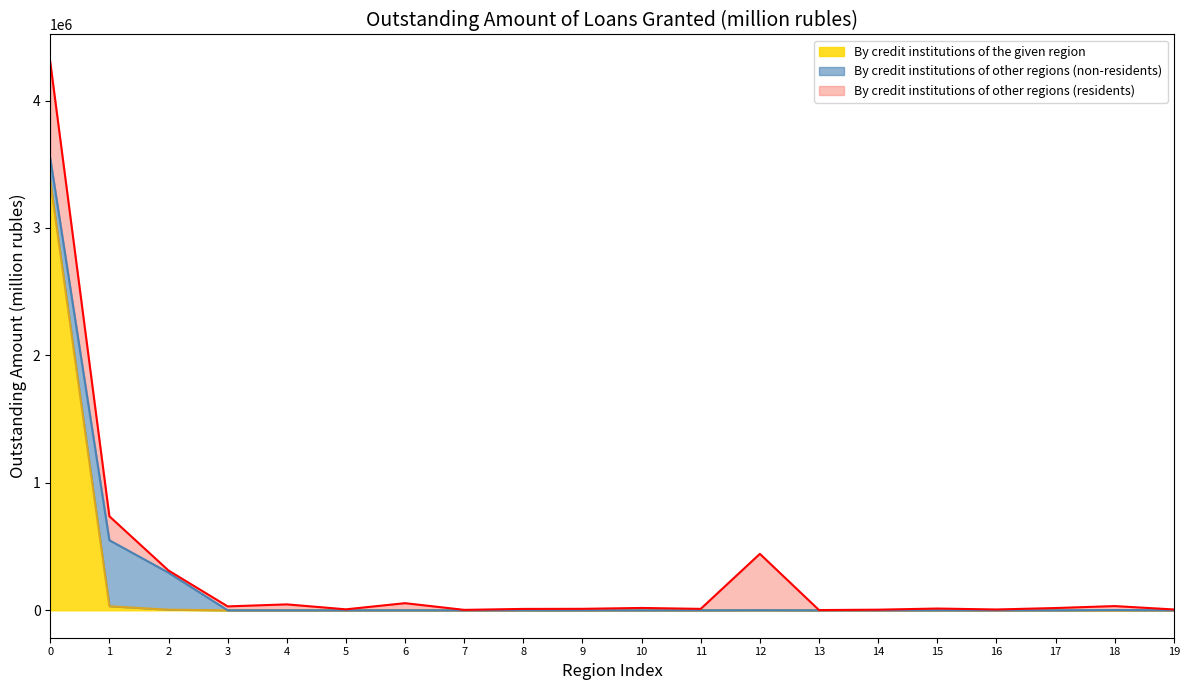

At how many categories does at least one series exceed 3012771?

1